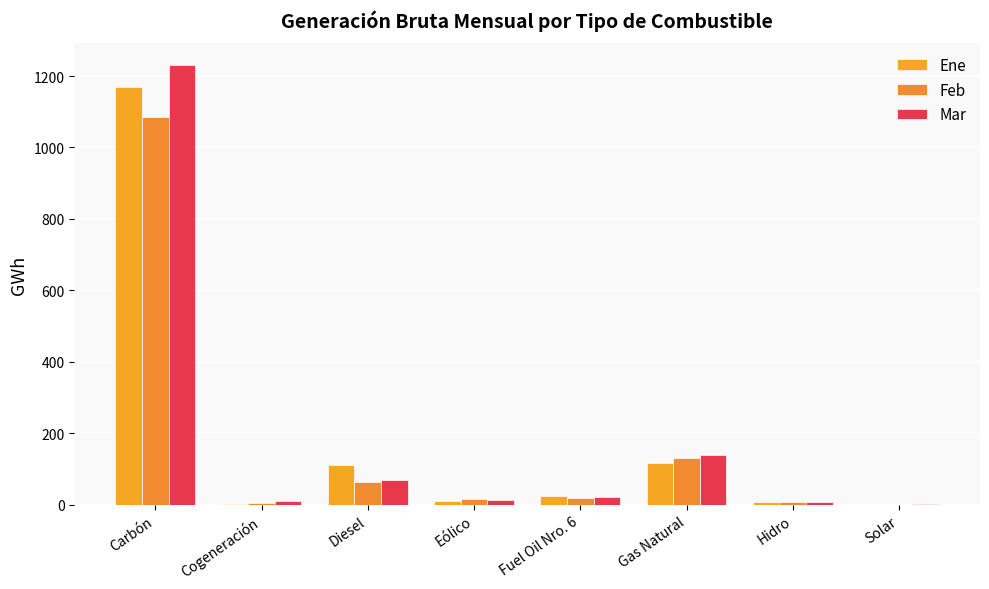

How many groups of bars are there?

8